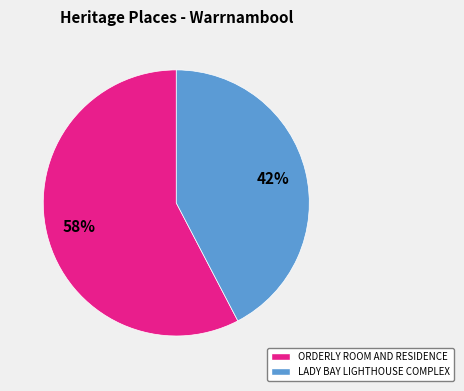

How many segments does this pie chart have?

2